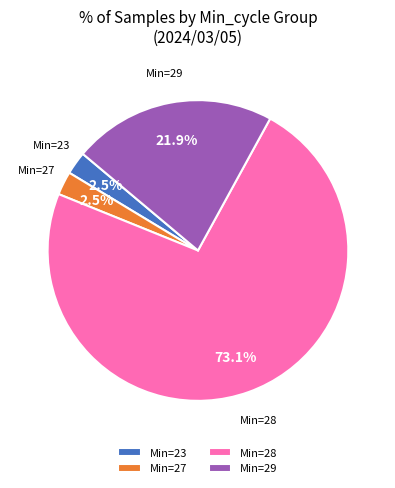

Which category has the biggest portion of the pie?

Min=28